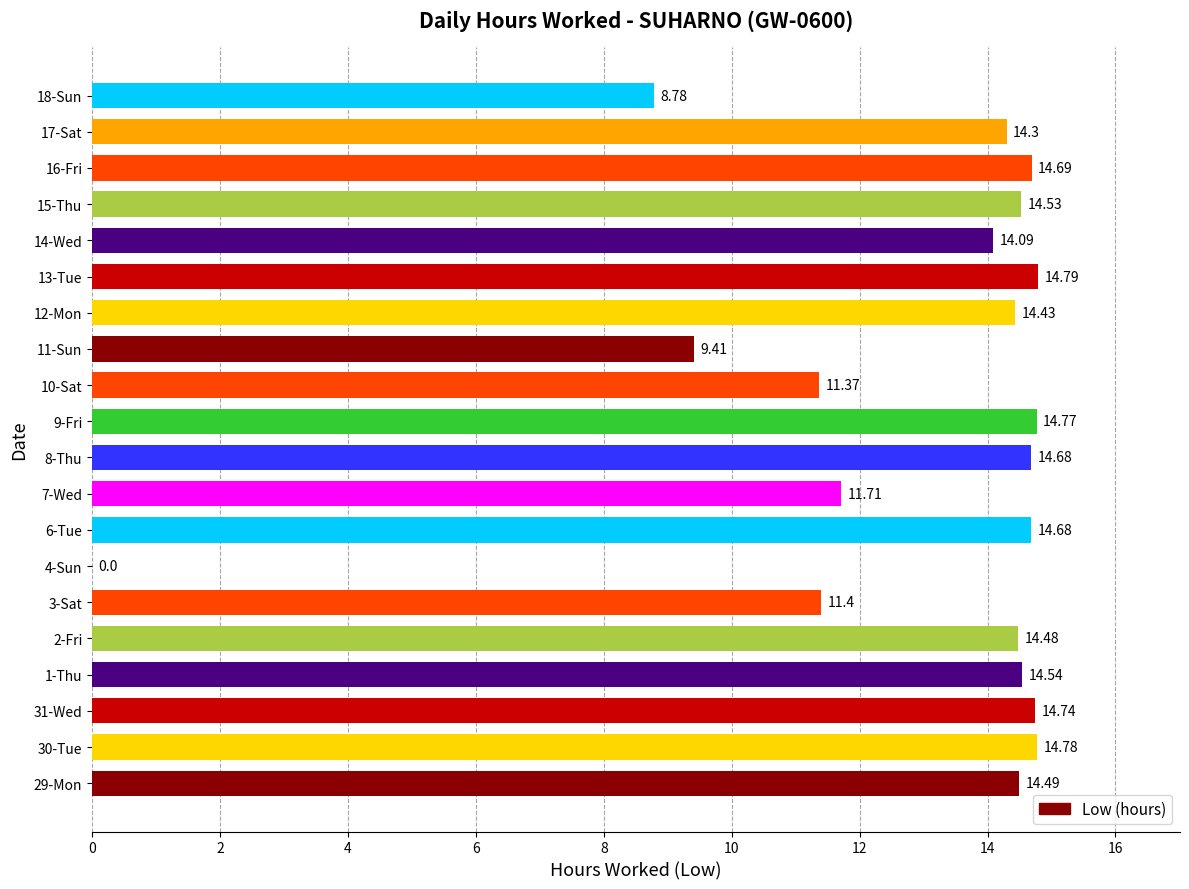

What is the change in value from 4-Sun to 14-Wed?

+14.1